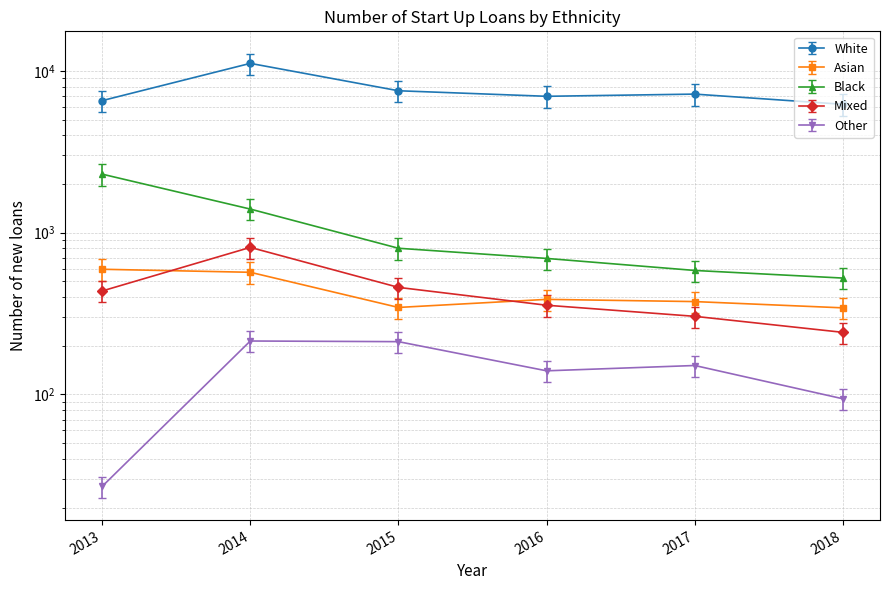

What is the spread (max minus min) of values at 2013?

6514.9